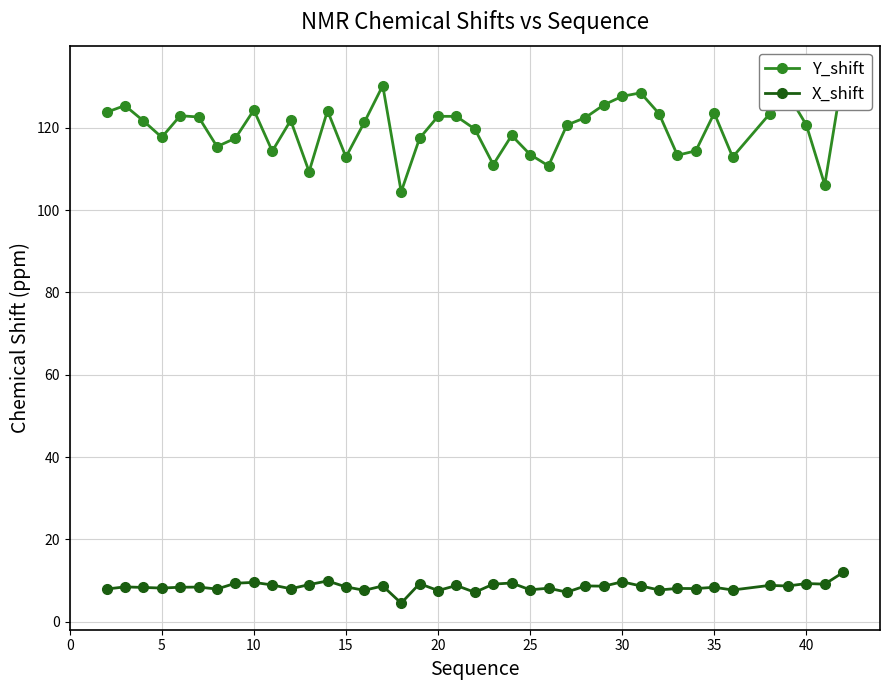

True or false: X_shift has more than 1 interior local peaks.

True